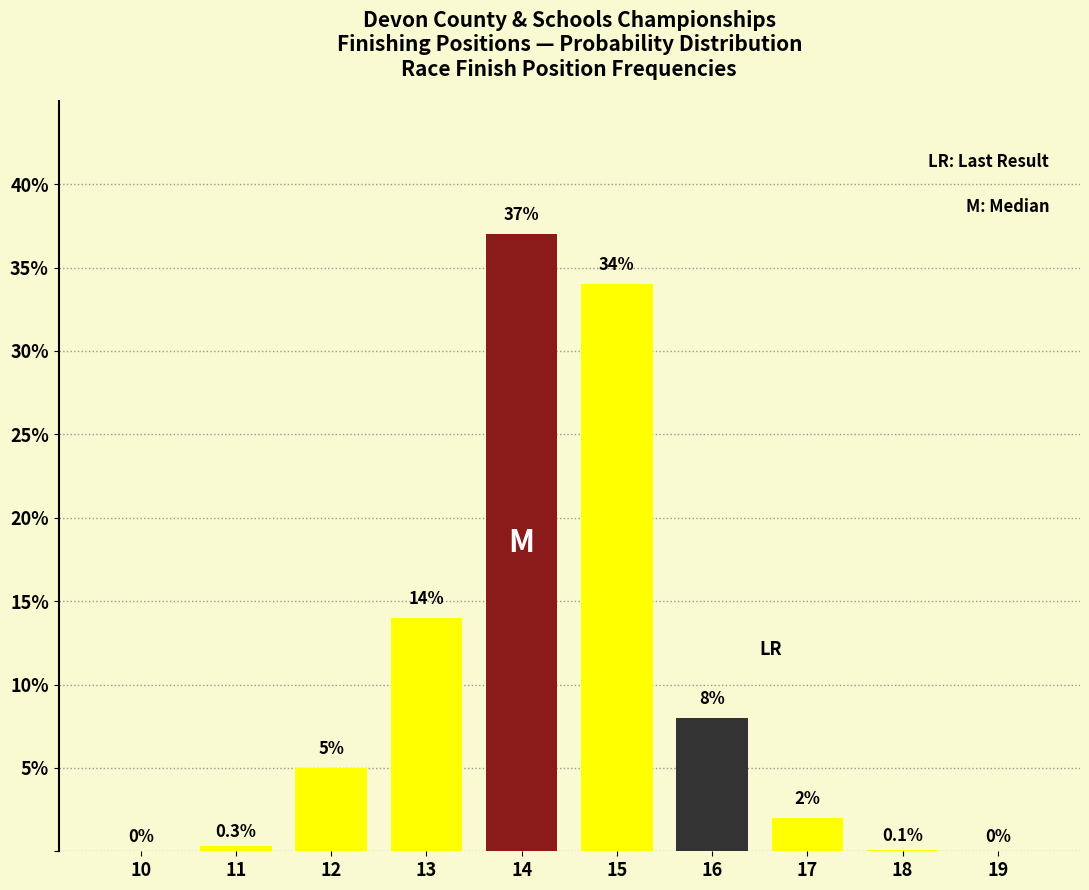

Reading left to right, extract all data points from this chart.

10=0.0	11=0.3	12=5.0	13=14.0	14=37.0	15=34.0	16=8.0	17=2.0	18=0.1	19=0.0